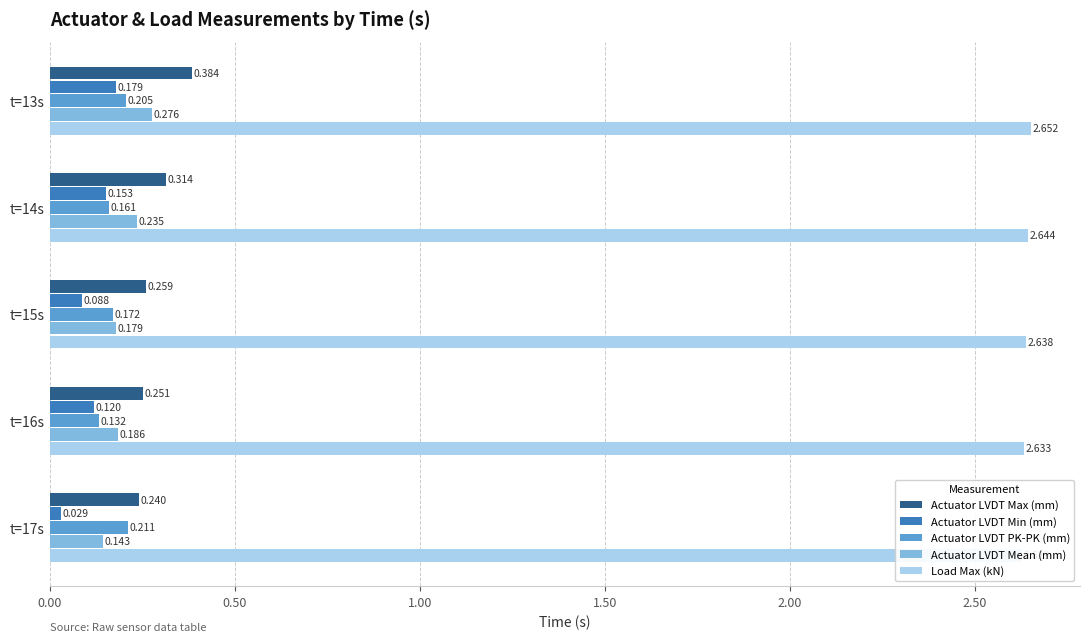

How many Actuator LVDT Max (mm) values are between 0 and 1?

5